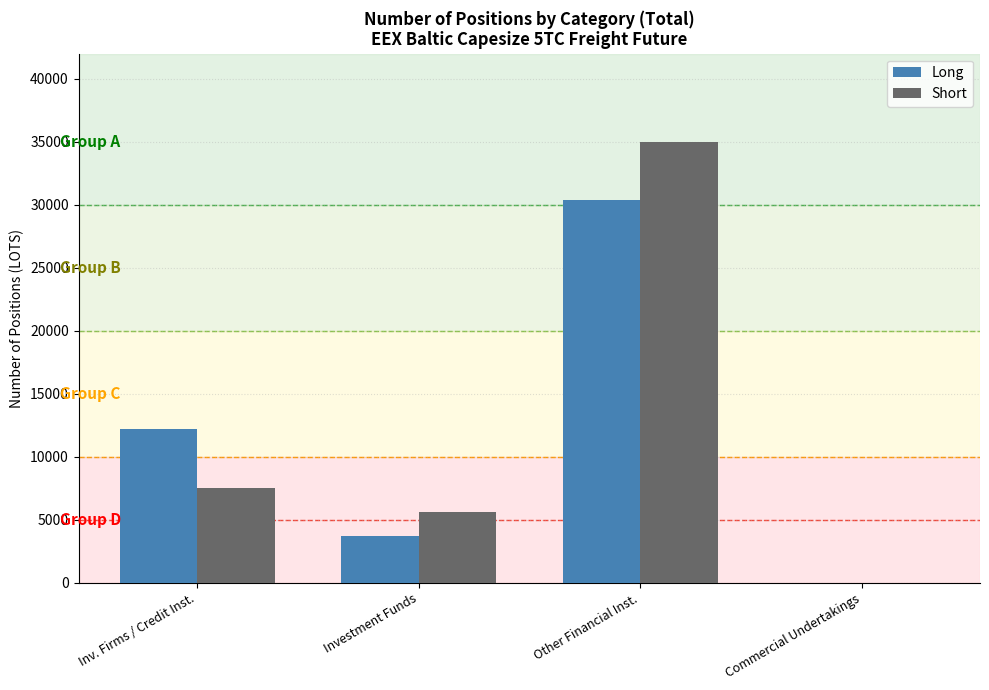

What is the average value of the Short series?

12045.0